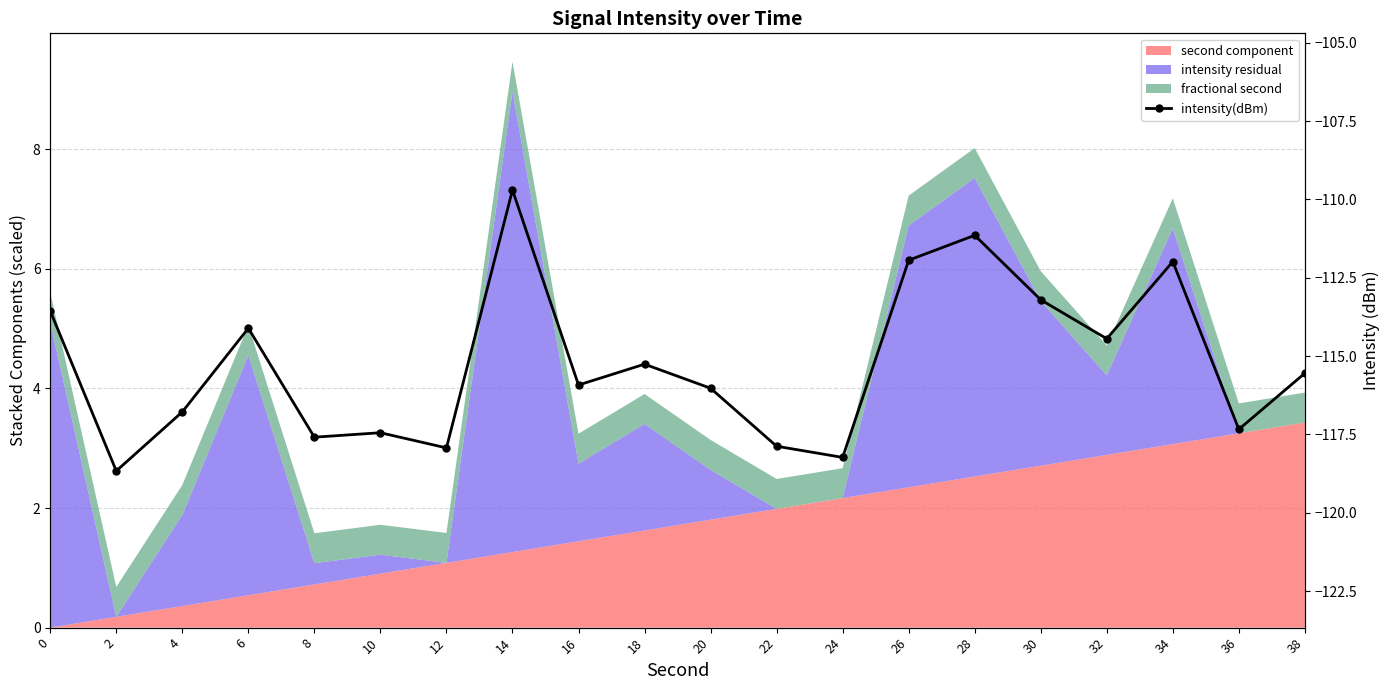

What is the approximate value at 32?

-114.4